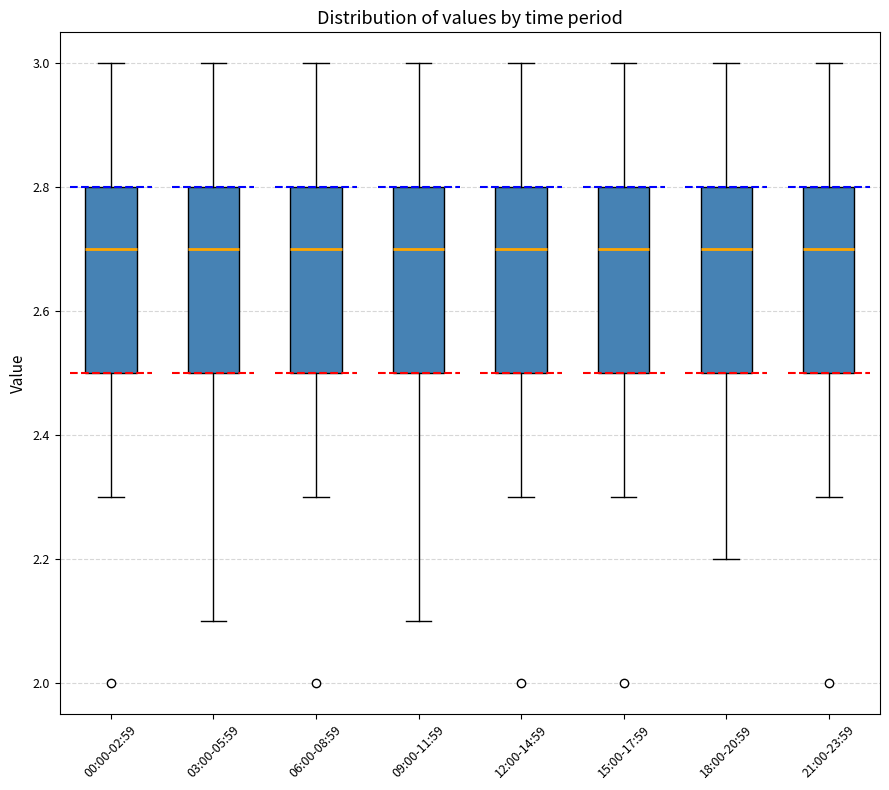

Reading left to right, read every box against the y-axis: the position of its median line, the range the box covers, and the ends of its whiskers. The values are not printed on the chart, so give them approximately, as read against the axis.

00:00-02:59: median 2.7, box 2.5 to 2.8, whiskers 2.3 to 3.0
03:00-05:59: median 2.7, box 2.5 to 2.8, whiskers 2.1 to 3.0
06:00-08:59: median 2.7, box 2.5 to 2.8, whiskers 2.3 to 3.0
09:00-11:59: median 2.7, box 2.5 to 2.8, whiskers 2.1 to 3.0
12:00-14:59: median 2.7, box 2.5 to 2.8, whiskers 2.3 to 3.0
15:00-17:59: median 2.7, box 2.5 to 2.8, whiskers 2.3 to 3.0
18:00-20:59: median 2.7, box 2.5 to 2.8, whiskers 2.2 to 3.0
21:00-23:59: median 2.7, box 2.5 to 2.8, whiskers 2.3 to 3.0